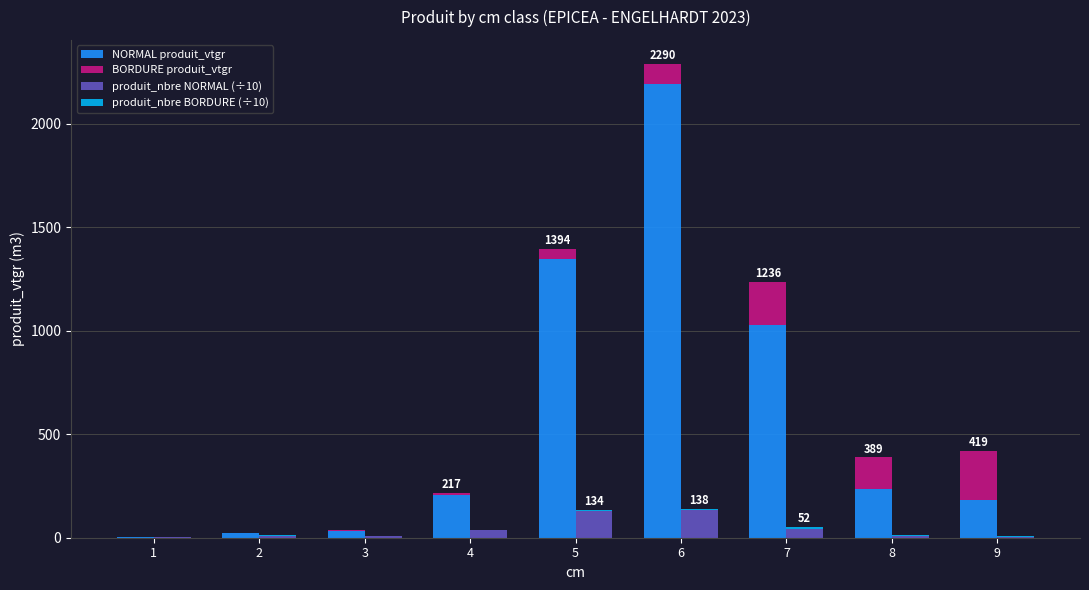

Is the value of BORDURE produit_vtgr at 6 greater than the value of produit_nbre BORDURE (÷10) at 1?

Yes